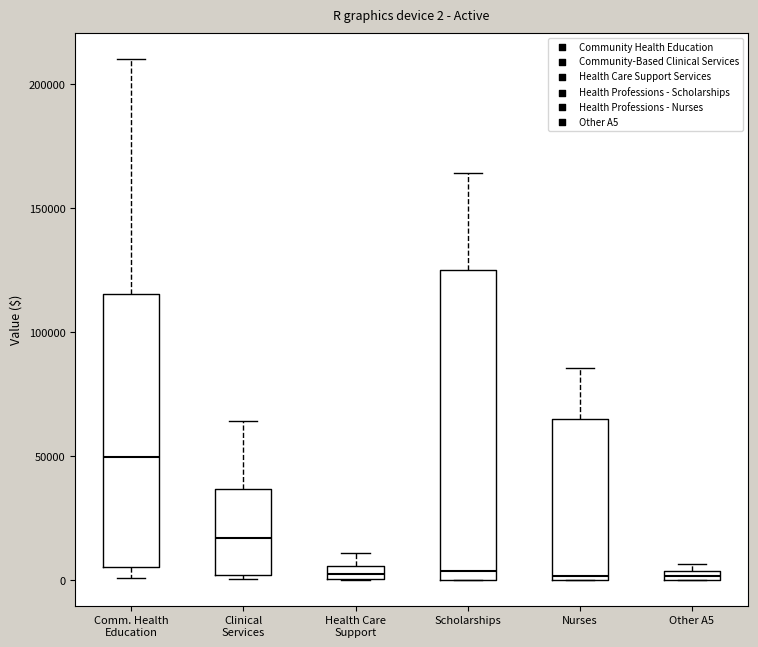

Which box has the highest median line?

Comm. Health Education